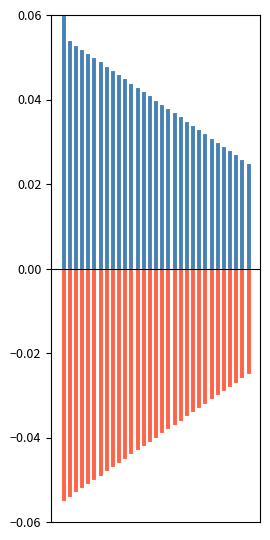

What are all the series names shown in the legend?

Rain (positive), Rain (negative)